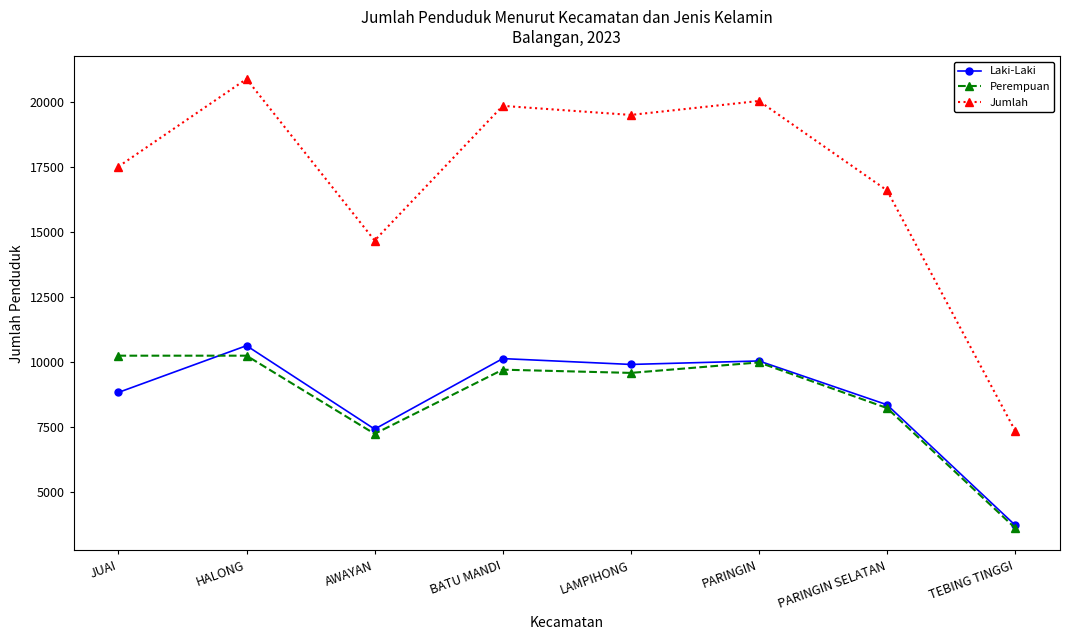

At JUAI, list the series in order from largest to smallest.

Jumlah, Perempuan, Laki-Laki